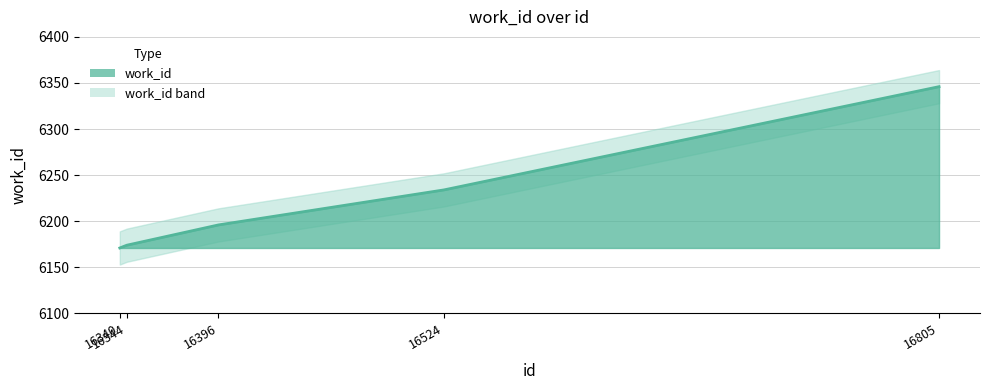

How many data points are above 6196?

2